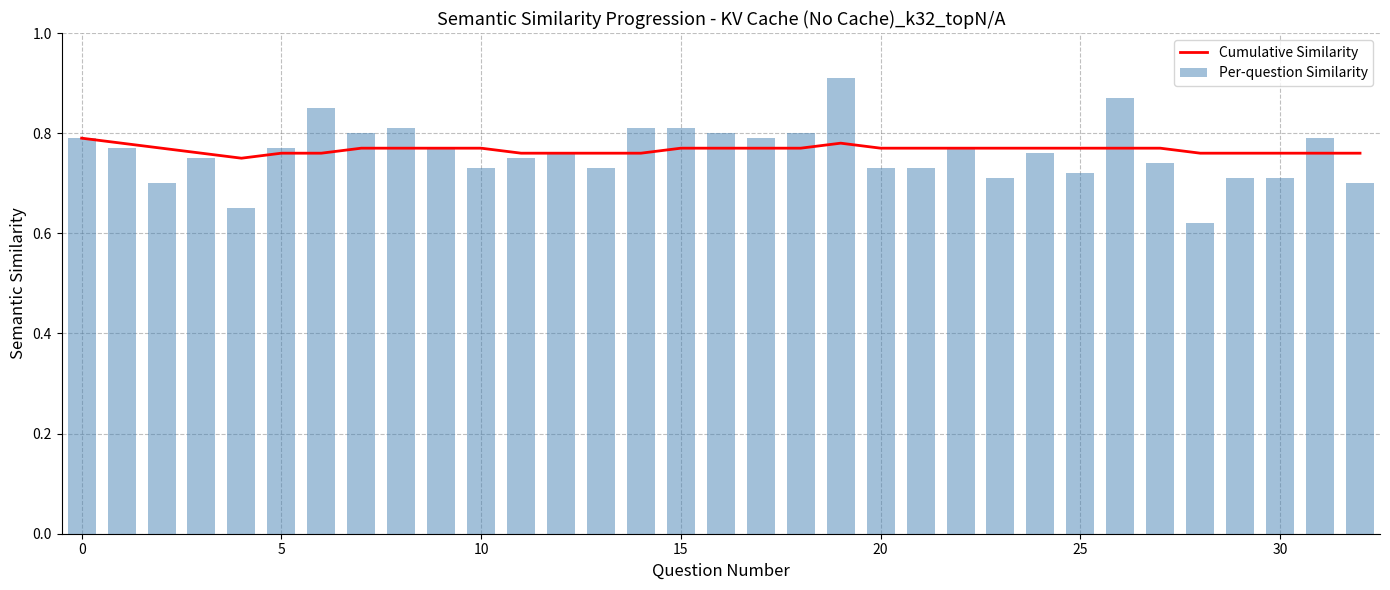

True or false: Cumulative Similarity has a value of 0.2 at 15.

False